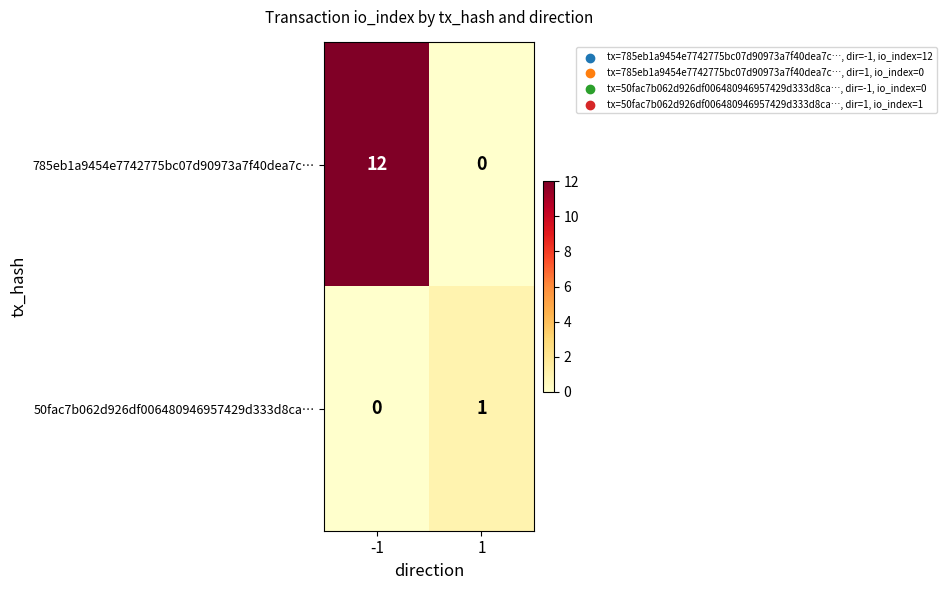

What value does the 785eb1a9454e7742775bc07d90973a7f40dea7c… series have at -1?

12